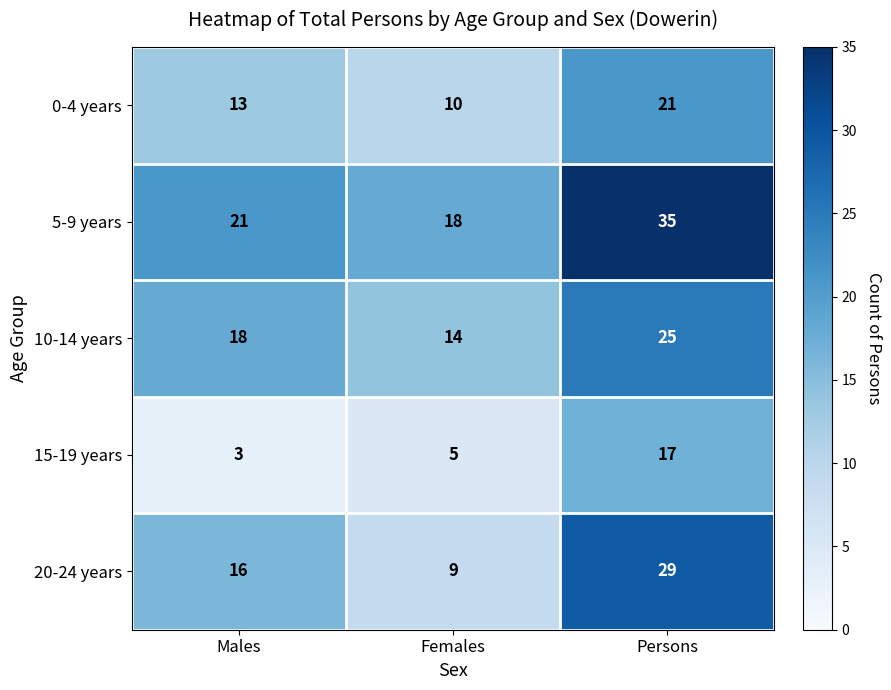

Reading left to right, extract all data points from this chart.

0-4 years: Males=13	Females=10	Persons=21
5-9 years: Males=21	Females=18	Persons=35
10-14 years: Males=18	Females=14	Persons=25
15-19 years: Males=3	Females=5	Persons=17
20-24 years: Males=16	Females=9	Persons=29